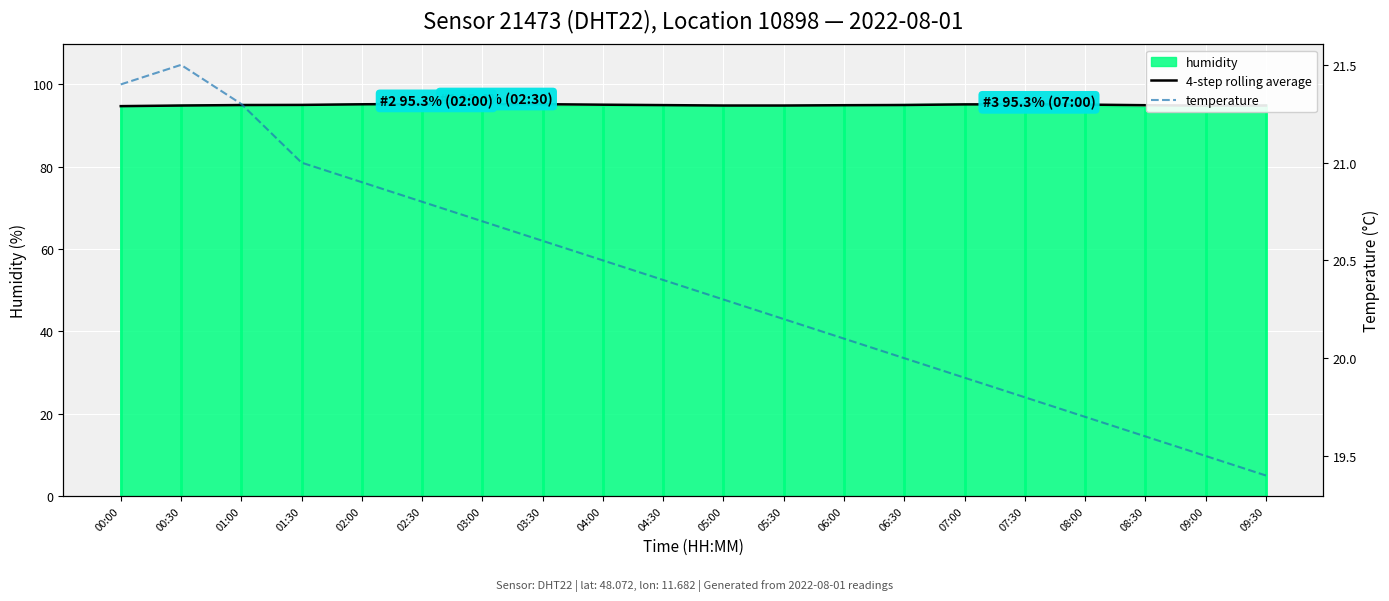

List the labels in order of temperature value, smallest first.

09:30, 09:00, 08:30, 08:00, 07:30, 07:00, 06:30, 06:00, 05:30, 05:00, 04:30, 04:00, 03:30, 03:00, 02:30, 02:00, 01:30, 01:00, 00:00, 00:30